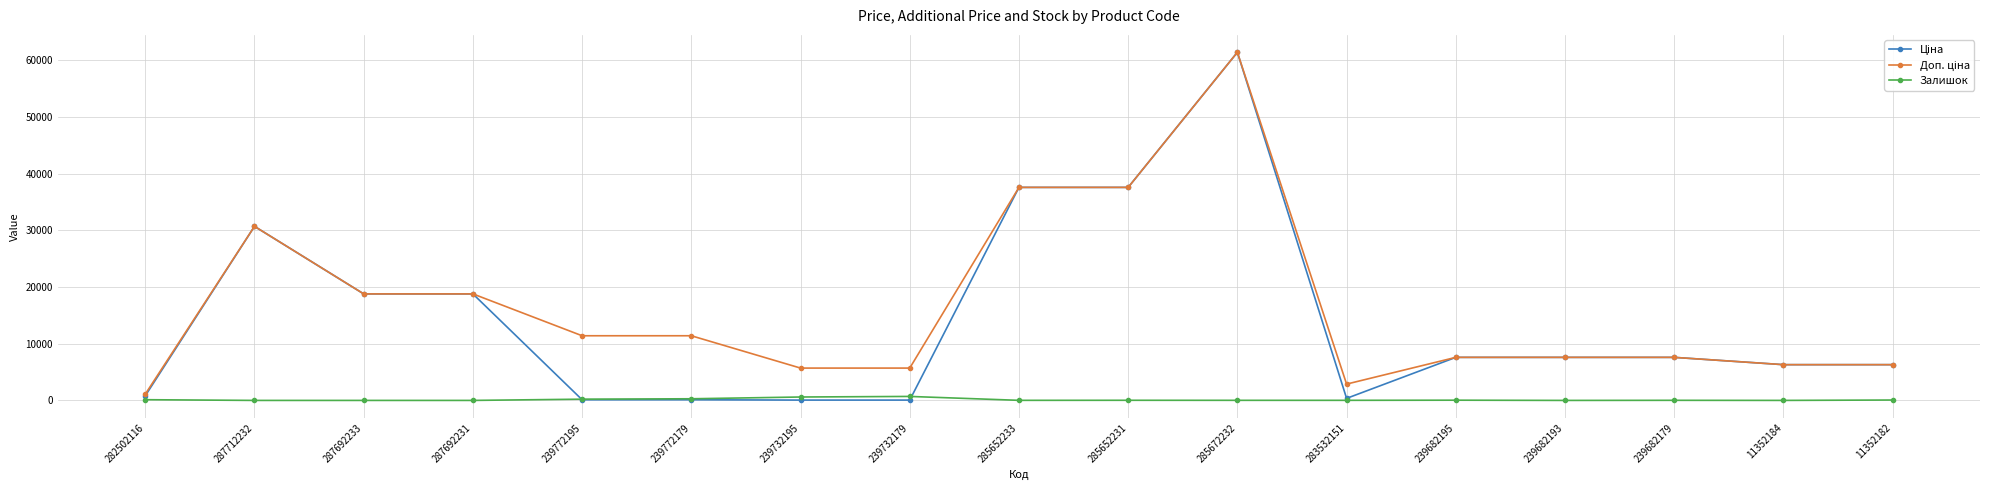

The Залишок series shows 702.0 at 239732179. True or false?

True